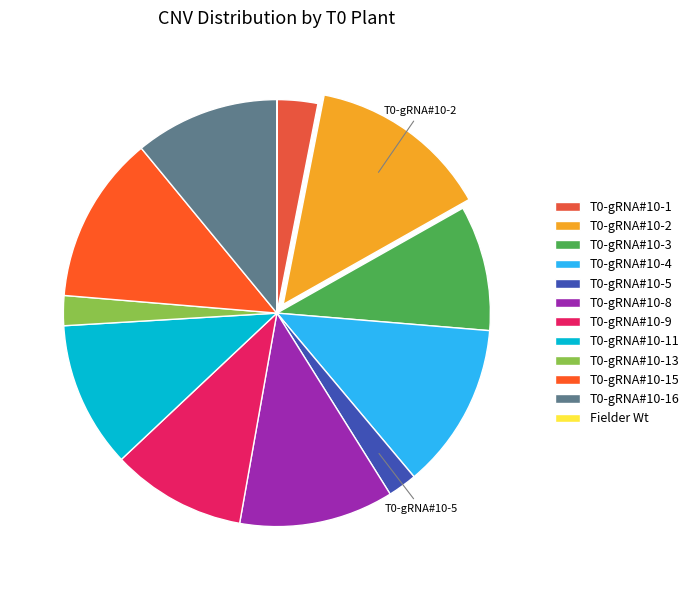

How many slices are in this pie chart?

12